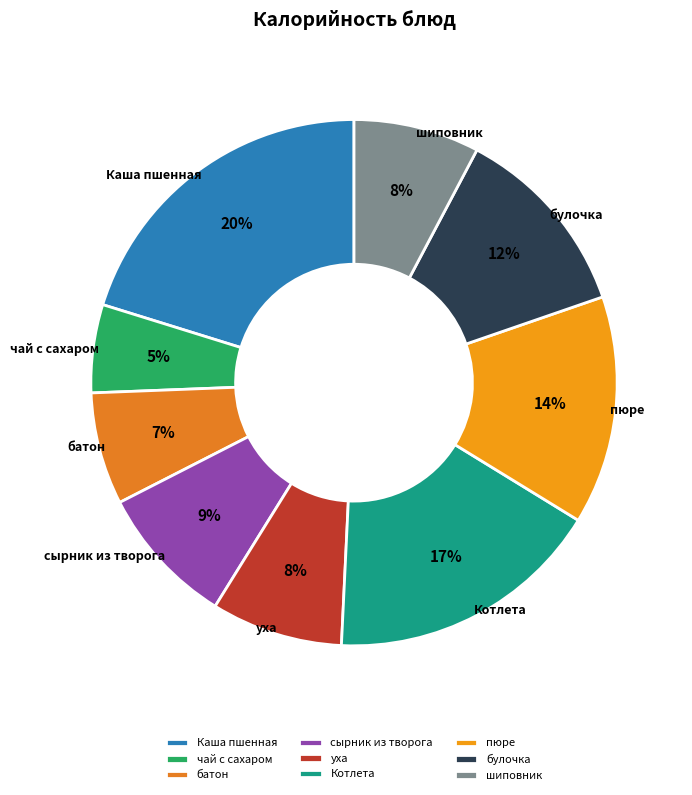

Which category has the biggest portion of the pie?

Каша пшенная